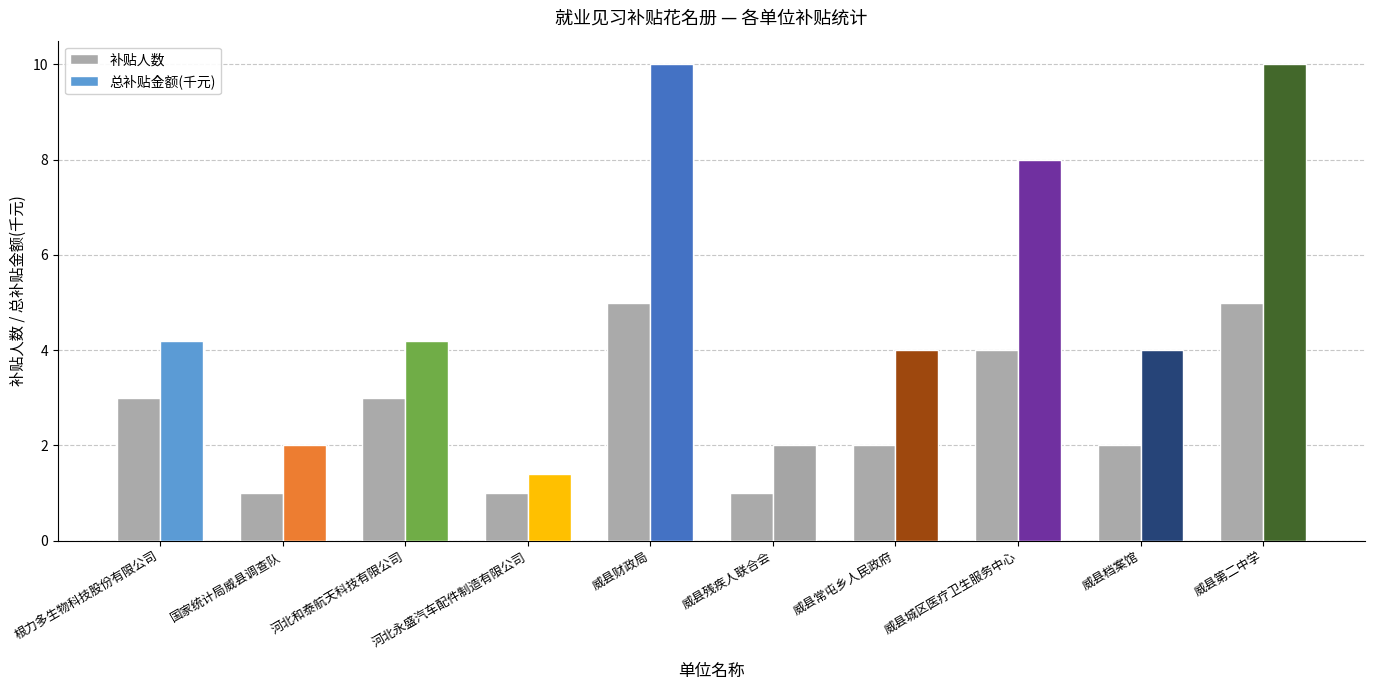

Does the chart contain any negative values?

No